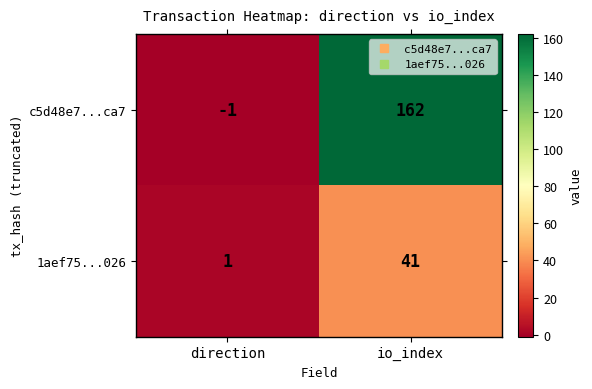

Count the number of categories in the chart.

2